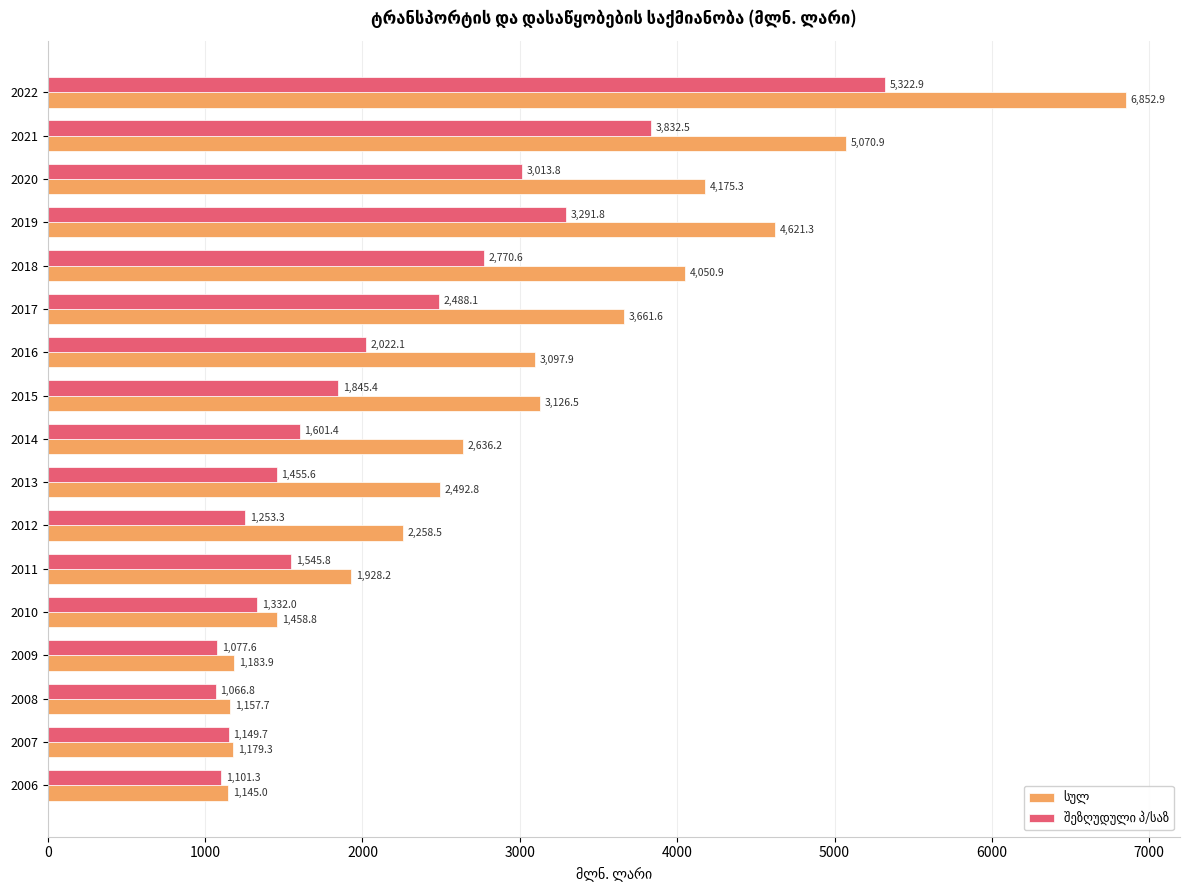

What is the maximum value shown in the chart?

6852.9